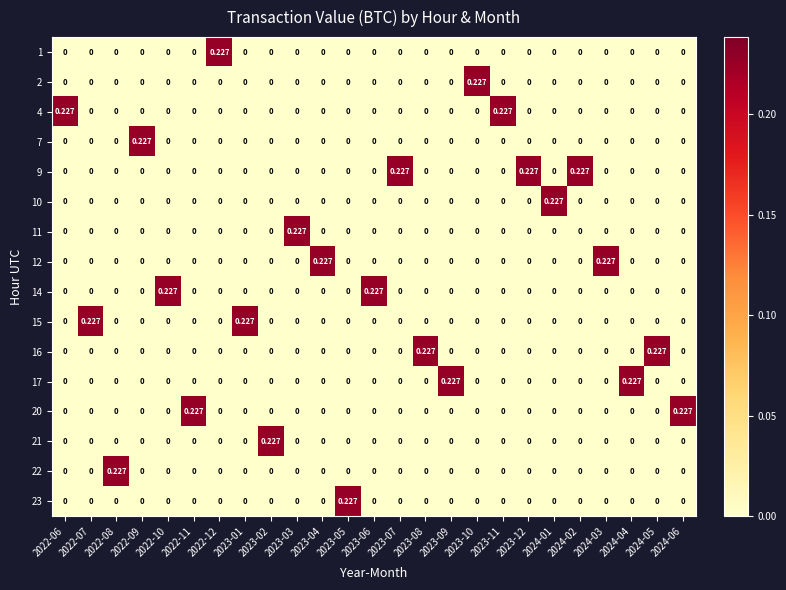

How many data points in 11 are above 0?

1